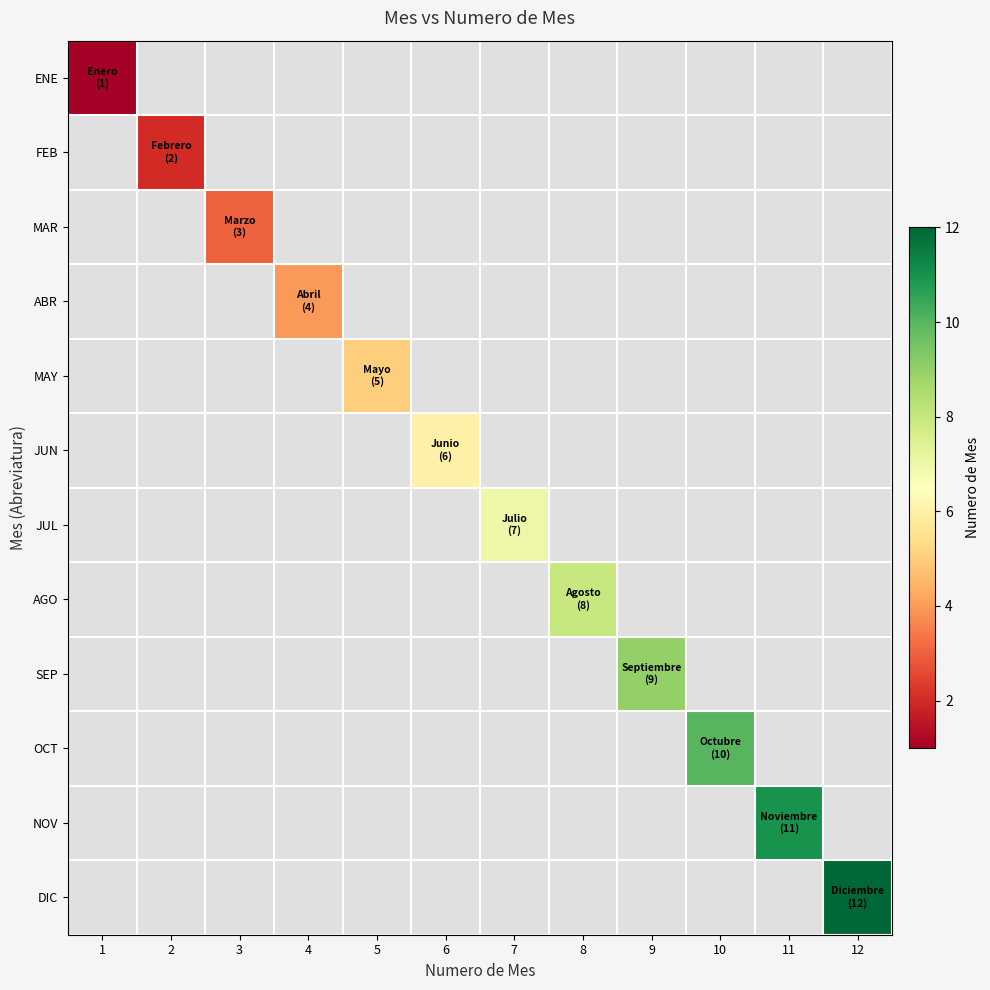

Is the value of MAY at 5 greater than the value of NOV at 11?

No